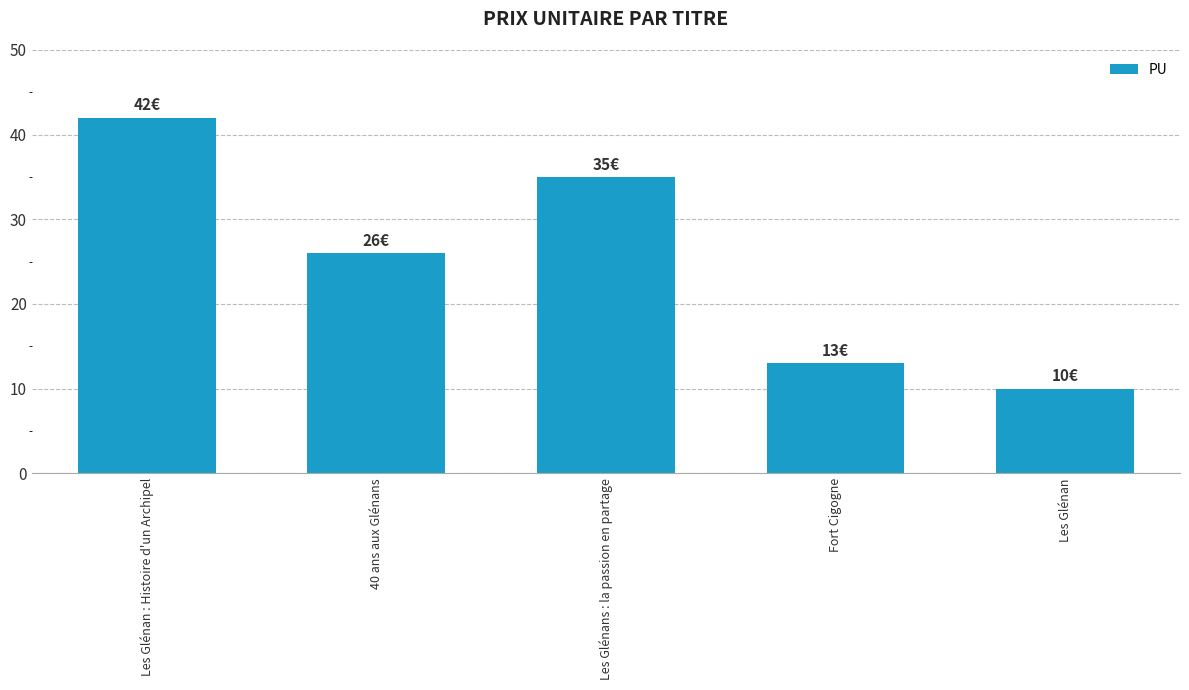

What is the greatest value displayed?

42